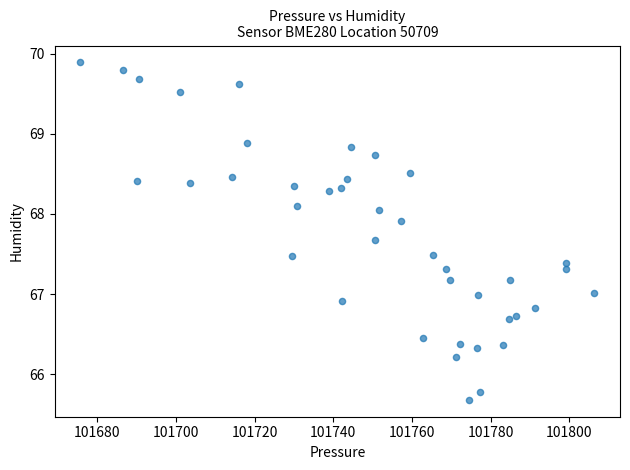

What is the range of Y values (max minus min)?

4.2